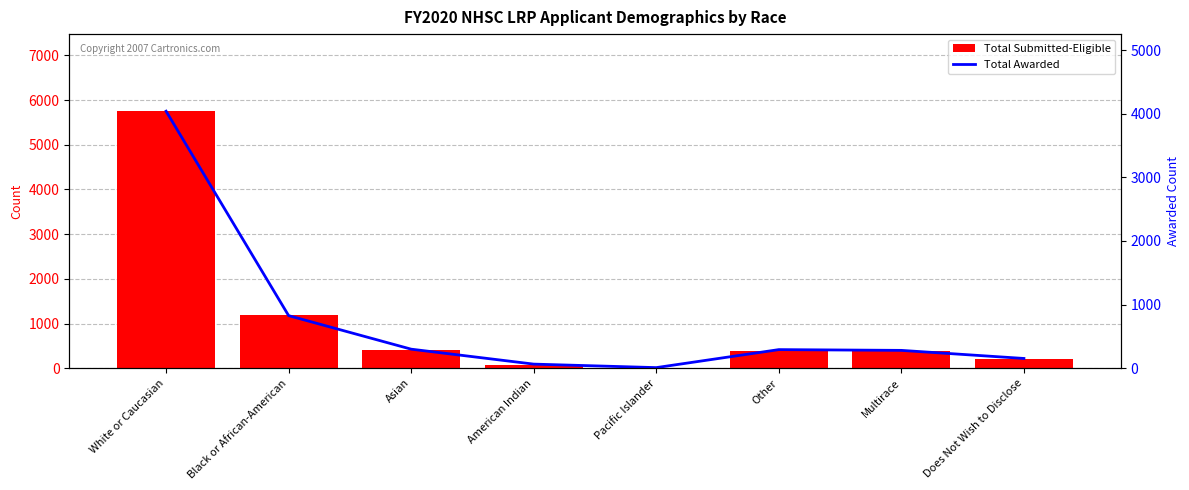

What is the difference between the maximum and minimum values in the Total Awarded series?

4031